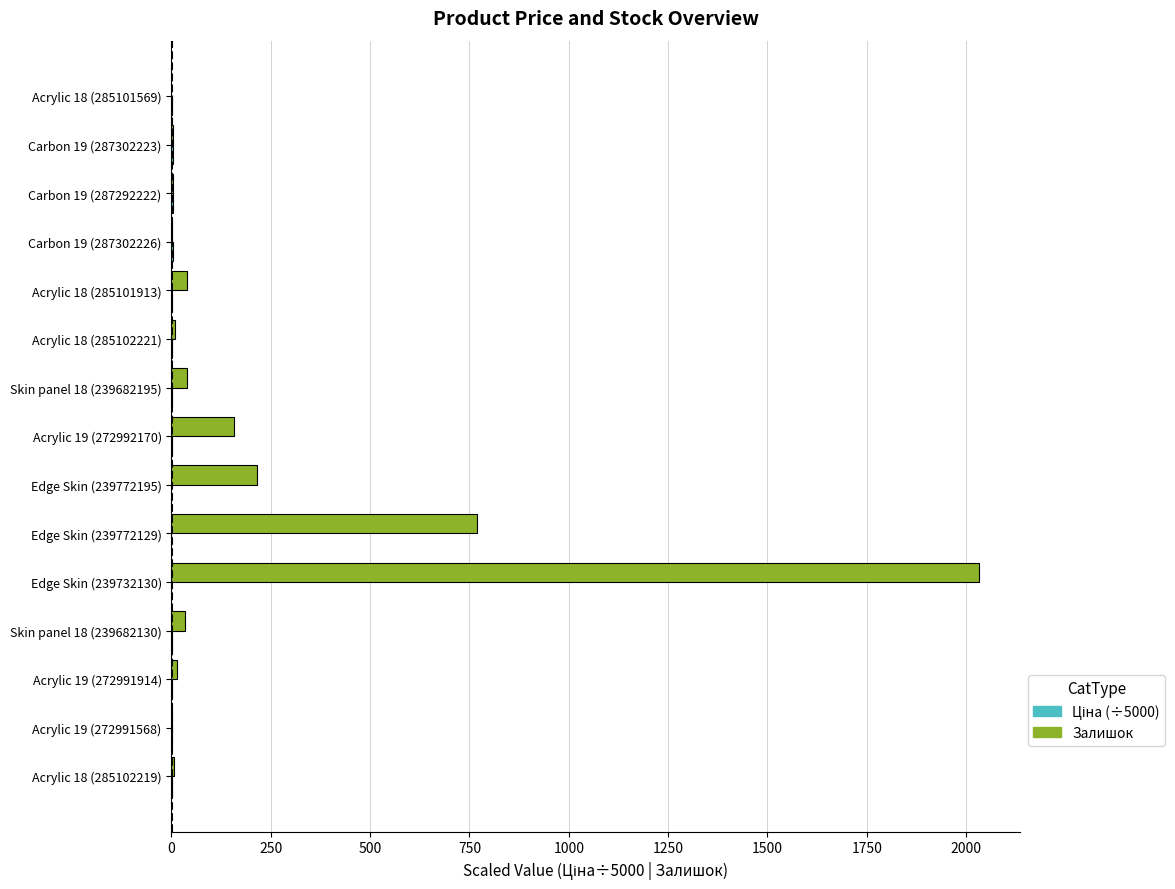

The value of Залишок at Edge Skin (239772129) is 1122.7. True or false?

False